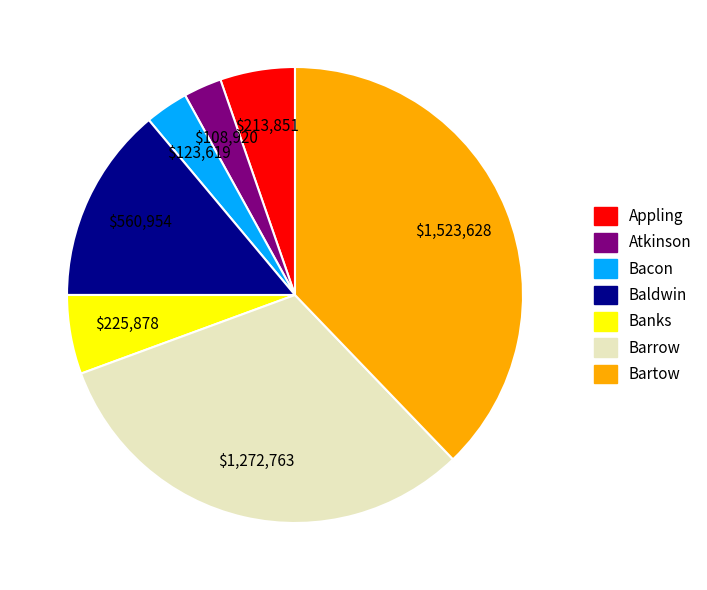

Is the sum of Bartow and Banks greater than half?

No